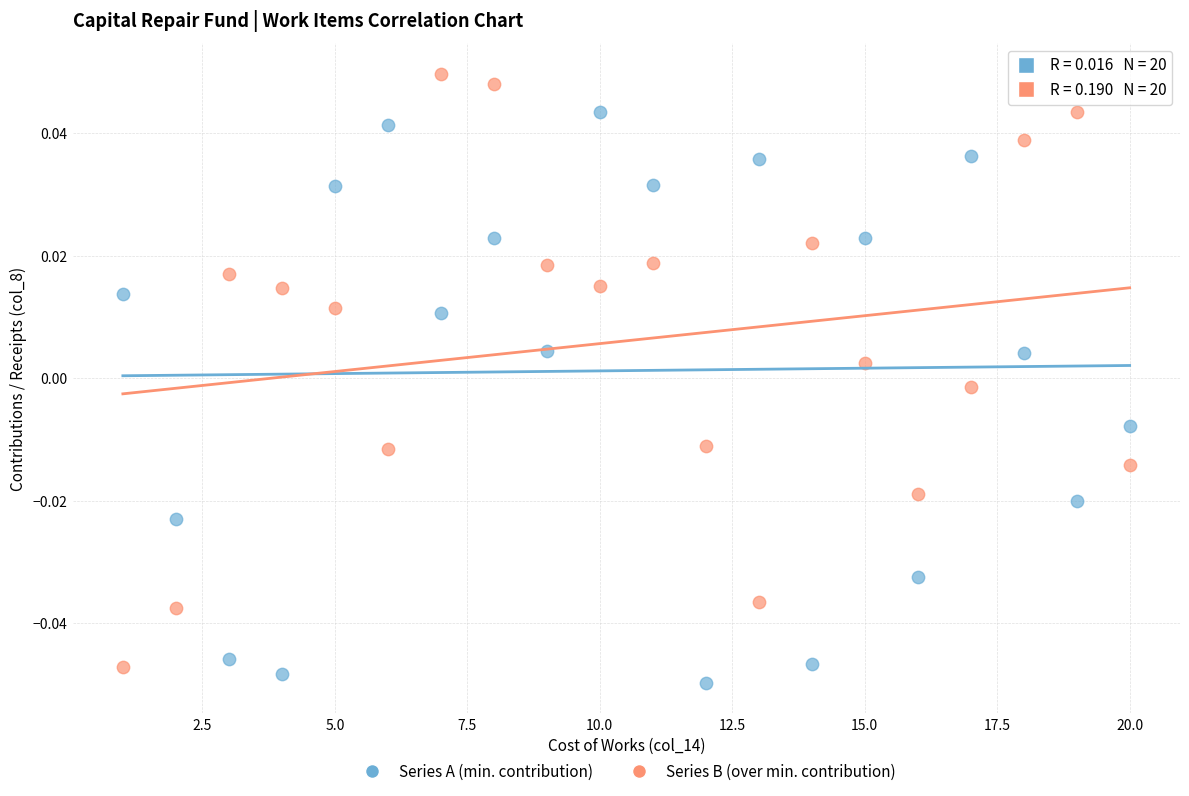

What are all the series names shown in the legend?

Series A (min. contribution), Series B (over min. contribution)